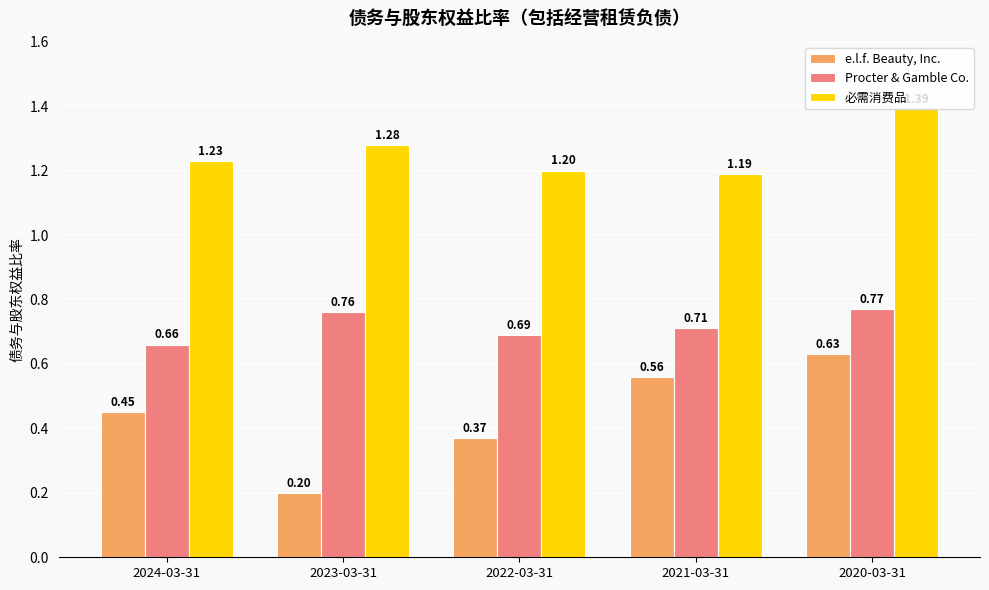

At which category is the sum across all series the highest?

2020-03-31